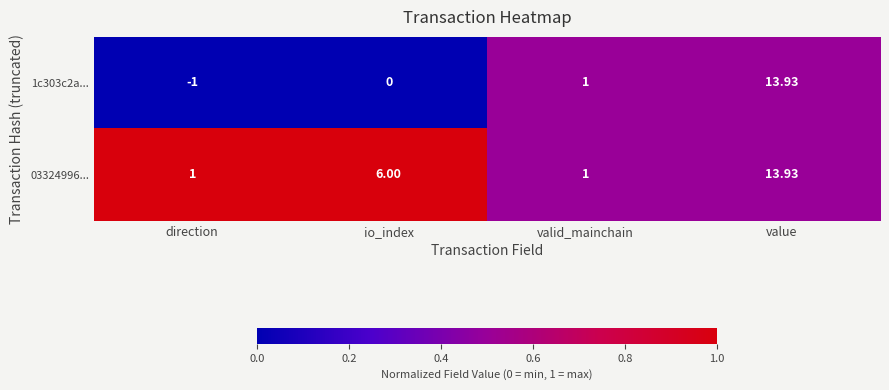

What is the maximum value shown in the chart?

13.9